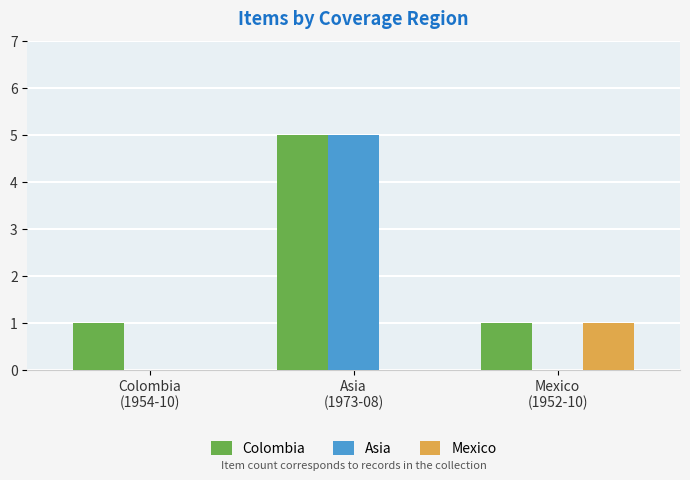

Reading right to left, transcribe all the data shown in this chart.

Colombia: 1	5	1
Asia: 0	5	0
Mexico: 1	0	0